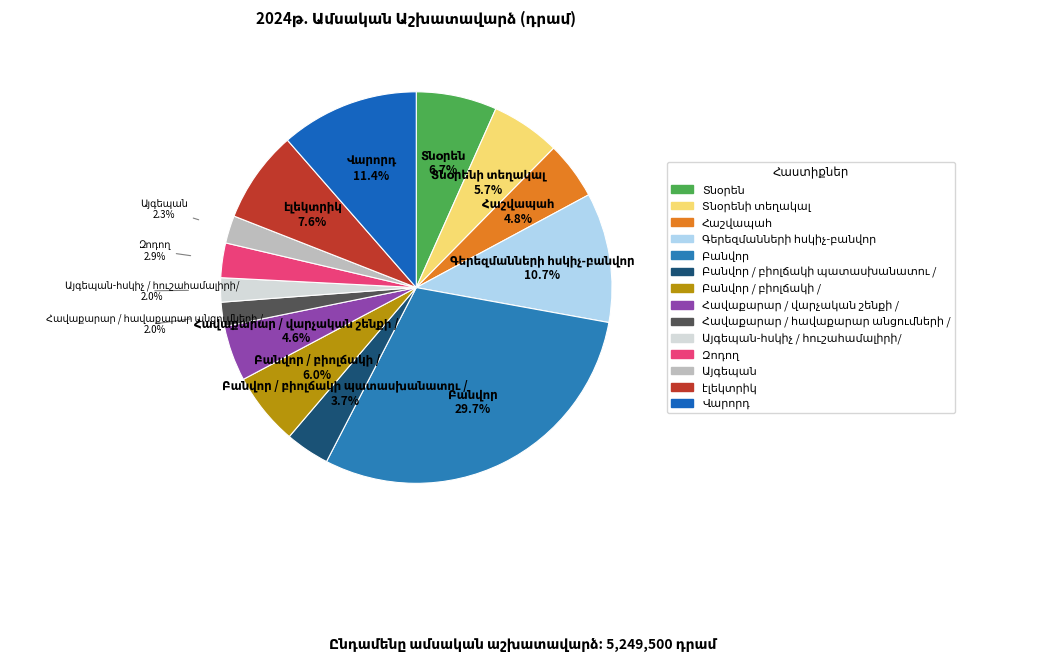

Count the number of slices in the pie.

14